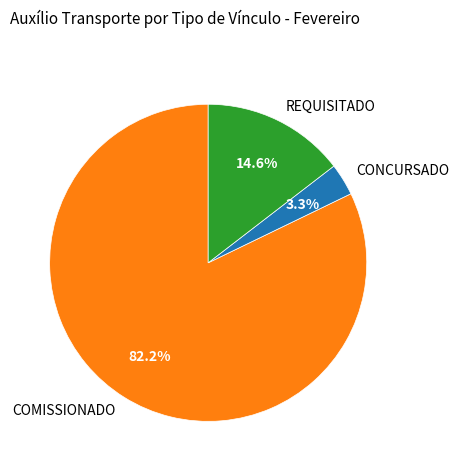

How many slices are in this pie chart?

3